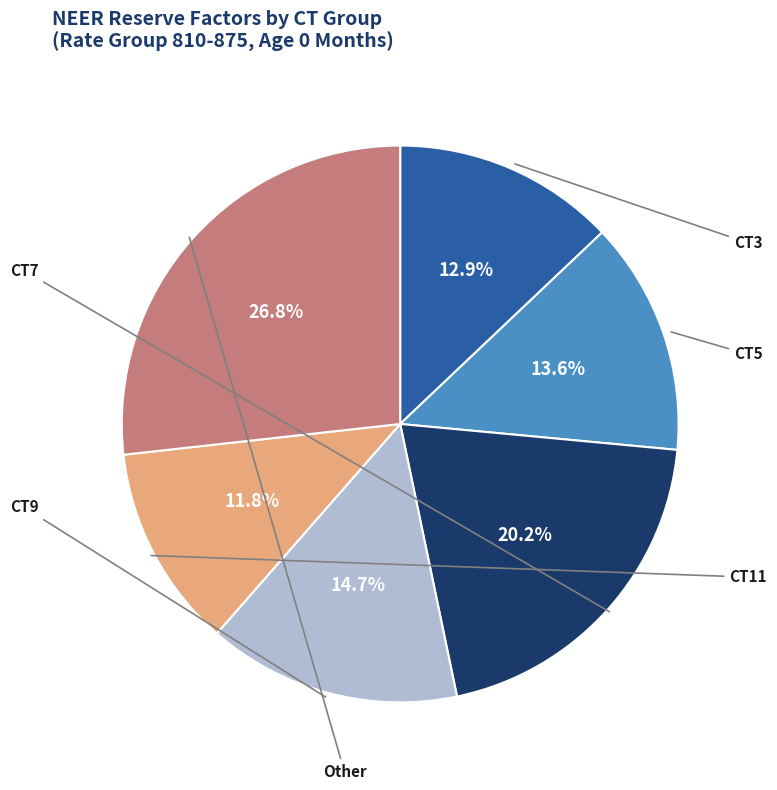

Is there a majority slice in this chart?

No